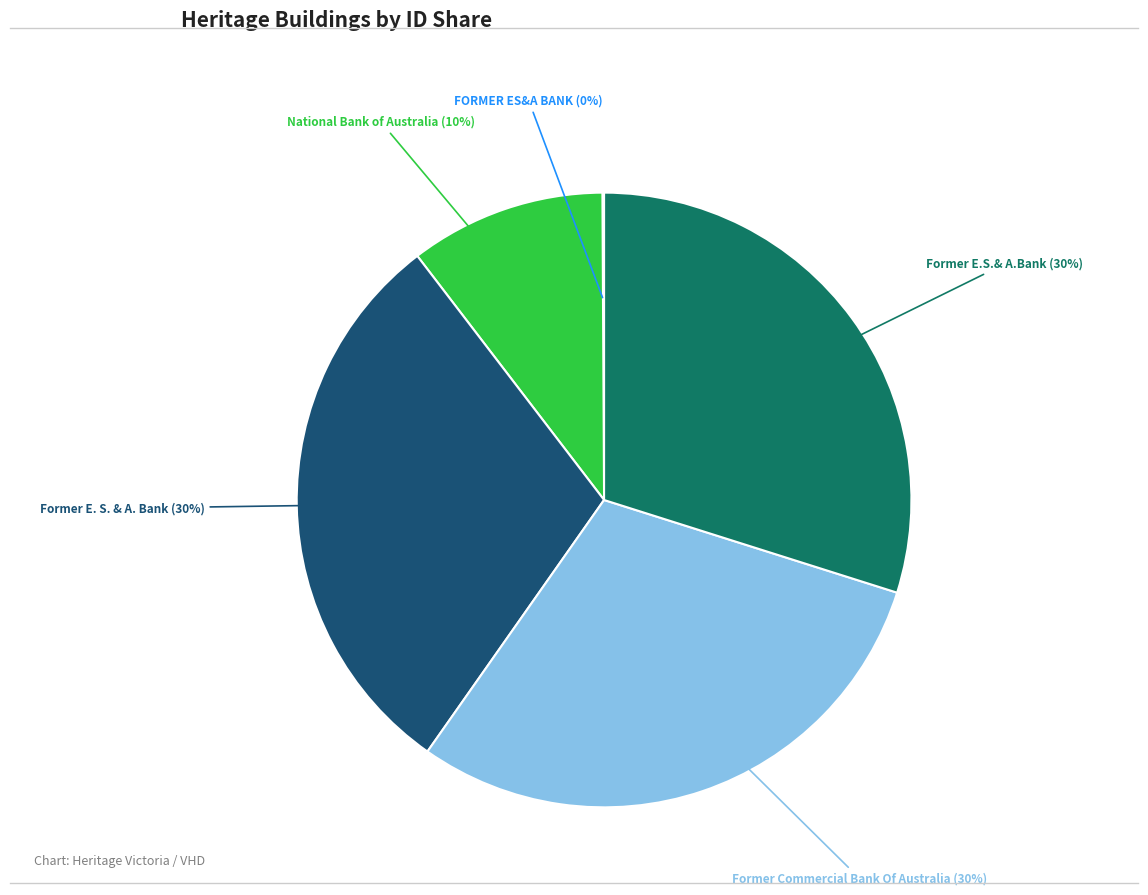

What percentage is the National Bank of Australia slice, to the nearest percent?

10%